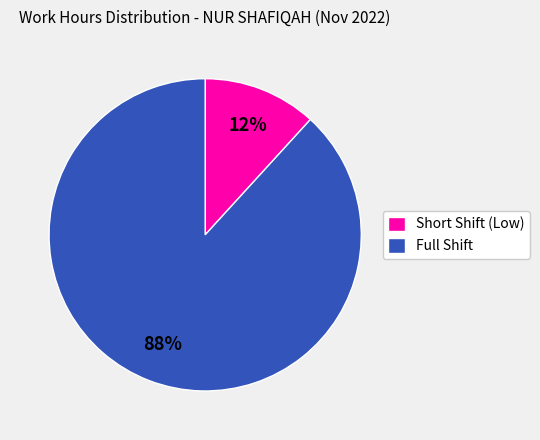

To the nearest percent, what is the average slice percentage?

50%